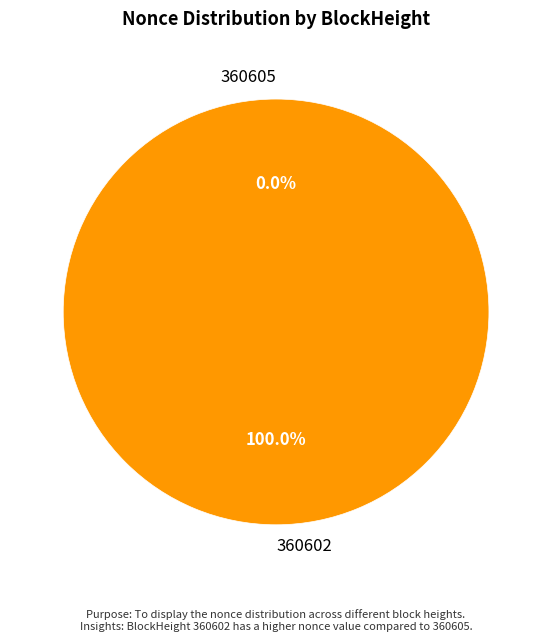

True or false: 360602 accounts for 100% of the total.

True